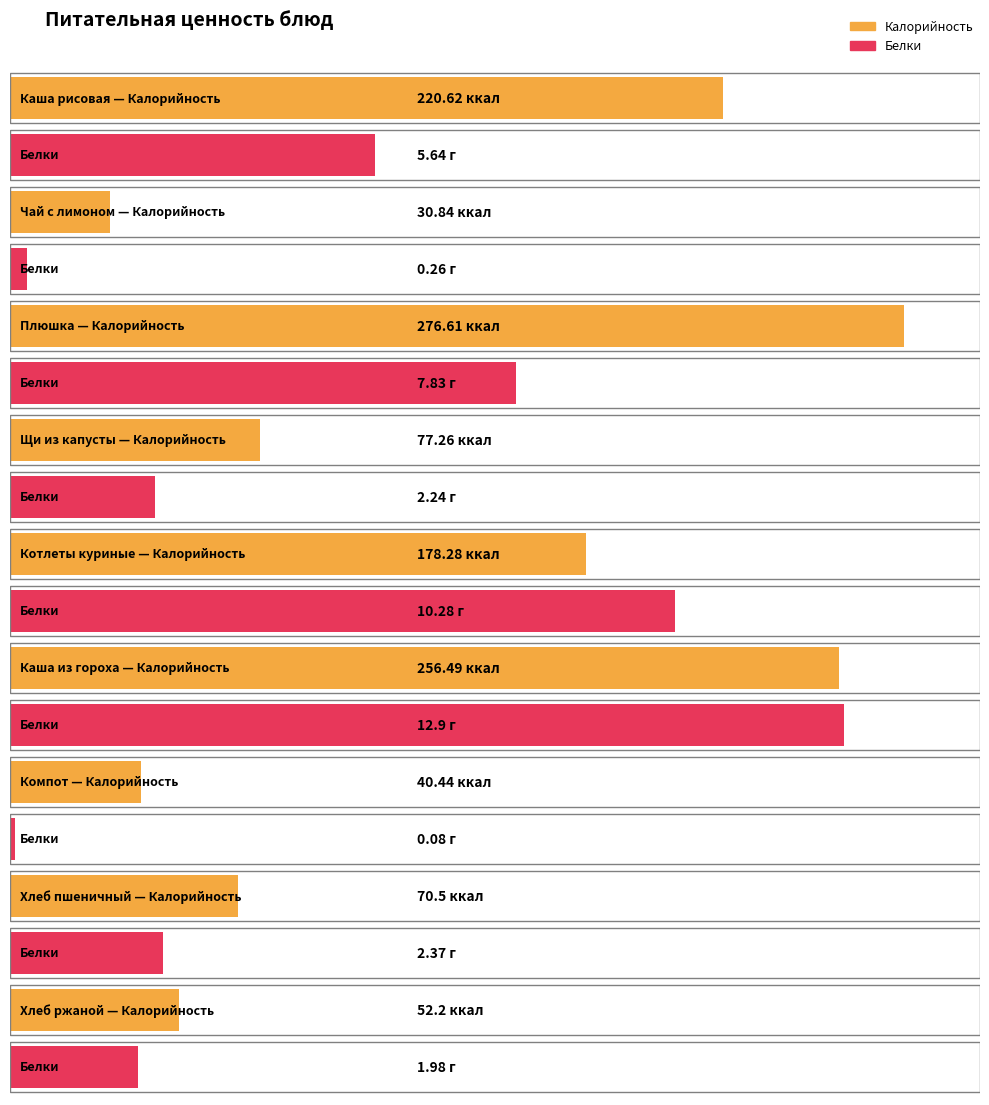

At which label does Калорийность reach its peak?

Плюшка